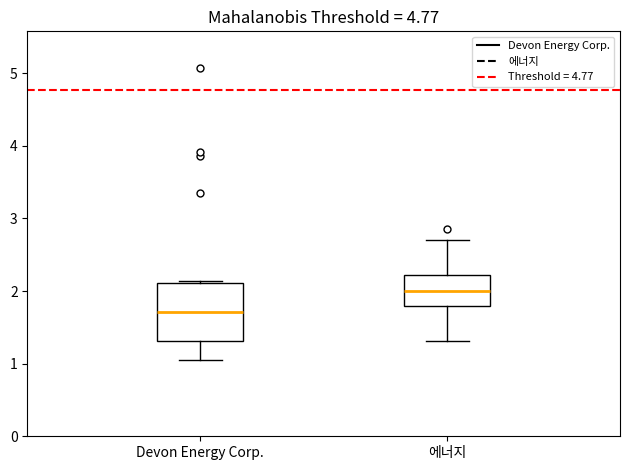

Reading left to right, transcribe this box plot: for each box, give where its median line is, the range the box spans, and where its two whiskers end, as read against the y-axis. The values are not printed on the chart, so give them approximately, as read against the axis.

Devon Energy Corp.: median 1.7, box 1.3 to 2.1, whiskers 1.1 to 2.1 (just above the box's upper edge)
에너지: median 2.0, box 1.8 to 2.2, whiskers 1.3 to 2.7